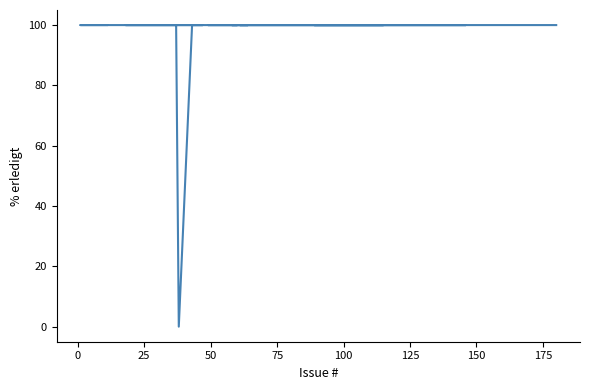

What is the difference between the maximum and minimum values?

100